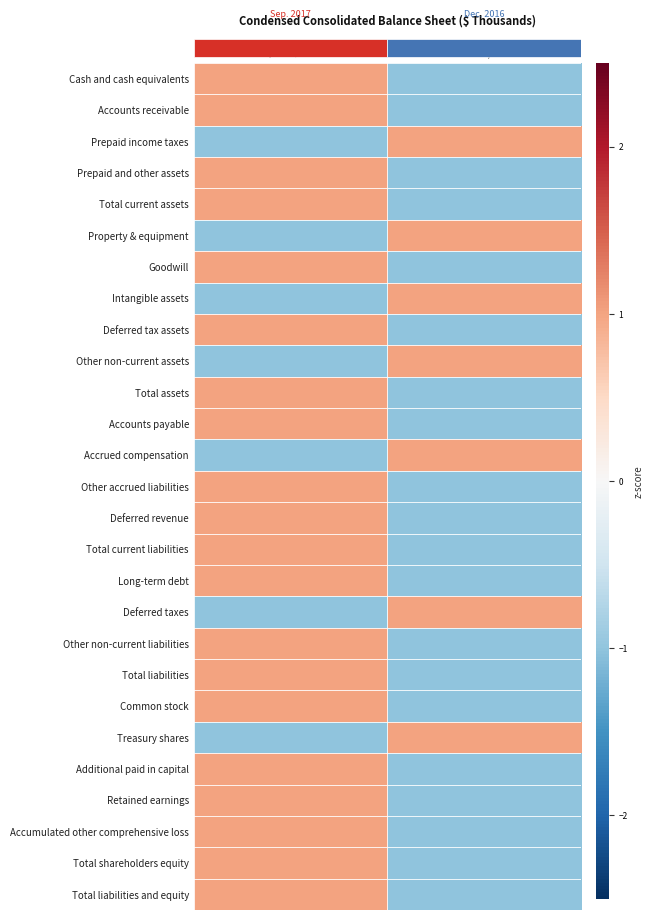

Reading left to right, transcribe all the data shown in this chart.

Cash and cash equivalents: Sep. 30, 2017=1	Dec. 31, 2016=-1
Accounts receivable: Sep. 30, 2017=1	Dec. 31, 2016=-1
Prepaid income taxes: Sep. 30, 2017=-1	Dec. 31, 2016=1
Prepaid and other assets: Sep. 30, 2017=1	Dec. 31, 2016=-1
Total current assets: Sep. 30, 2017=1	Dec. 31, 2016=-1
Property & equipment: Sep. 30, 2017=-1	Dec. 31, 2016=1
Goodwill: Sep. 30, 2017=1	Dec. 31, 2016=-1
Intangible assets: Sep. 30, 2017=-1	Dec. 31, 2016=1
Deferred tax assets: Sep. 30, 2017=1	Dec. 31, 2016=-1
Other non-current assets: Sep. 30, 2017=-1	Dec. 31, 2016=1
Total assets: Sep. 30, 2017=1	Dec. 31, 2016=-1
Accounts payable: Sep. 30, 2017=1	Dec. 31, 2016=-1
Accrued compensation: Sep. 30, 2017=-1	Dec. 31, 2016=1
Other accrued liabilities: Sep. 30, 2017=1	Dec. 31, 2016=-1
Deferred revenue: Sep. 30, 2017=1	Dec. 31, 2016=-1
Total current liabilities: Sep. 30, 2017=1	Dec. 31, 2016=-1
Long-term debt: Sep. 30, 2017=1	Dec. 31, 2016=-1
Deferred taxes: Sep. 30, 2017=-1	Dec. 31, 2016=1
Other non-current liabilities: Sep. 30, 2017=1	Dec. 31, 2016=-1
Total liabilities: Sep. 30, 2017=1	Dec. 31, 2016=-1
Common stock: Sep. 30, 2017=1	Dec. 31, 2016=-1
Treasury shares: Sep. 30, 2017=-1	Dec. 31, 2016=1
Additional paid in capital: Sep. 30, 2017=1	Dec. 31, 2016=-1
Retained earnings: Sep. 30, 2017=1	Dec. 31, 2016=-1
Accumulated other comprehensive loss: Sep. 30, 2017=1	Dec. 31, 2016=-1
Total shareholders equity: Sep. 30, 2017=1	Dec. 31, 2016=-1
Total liabilities and equity: Sep. 30, 2017=1	Dec. 31, 2016=-1